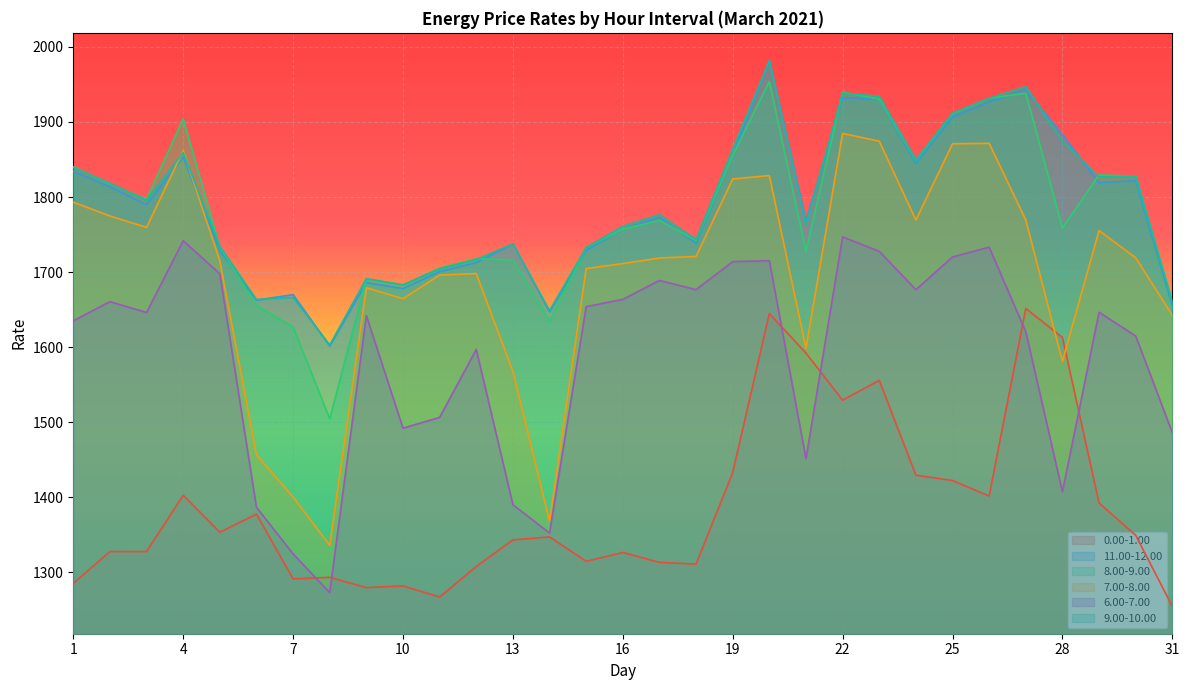

Reading left to right, extract all data points from this chart.

0.00-1.00: 1=1285.1	2=1327.6	3=1327.6	4=1402.5	5=1353.3	6=1377.4	7=1291.1	8=1293.2	9=1279.5	10=1281.8	11=1267.0	12=1307.6	13=1343.1	14=1347.1	15=1314.6	16=1326.3	17=1313.2	18=1310.8	19=1432.8	20=1644.7	21=1592.0	22=1529.2	23=1555.7	24=1429.3	25=1422.2	26=1401.6	27=1651.5	28=1612.9	29=1392.2	30=1349.3	31=1254.5
11.00-12.00: 1=1834.1	2=1813.7	3=1789.7	4=1853.2	5=1729.0	6=1662.6	7=1669.9	8=1601.5	9=1685.9	10=1678.1	11=1700.6	12=1712.6	13=1737.6	14=1647.0	15=1728.9	16=1757.4	17=1772.8	18=1738.6	19=1855.7	20=1982.3	21=1768.0	22=1932.5	23=1929.9	24=1845.1	25=1906.7	26=1926.7	27=1943.2	28=1883.0	29=1819.0	30=1821.8	31=1655.3
8.00-9.00: 1=1840.4	2=1817.4	3=1796.9	4=1904.1	5=1733.3	6=1655.5	7=1626.7	8=1504.5	9=1690.6	10=1682.7	11=1705.2	12=1717.7	13=1716.1	14=1634.5	15=1732.5	16=1757.2	17=1768.9	18=1741.8	19=1855.5	20=1954.0	21=1727.6	22=1939.8	23=1930.6	24=1848.6	25=1911.0	26=1931.7	27=1938.4	28=1758.5	29=1829.4	30=1827.7	31=1660.2
7.00-8.00: 1=1793.1	2=1774.7	3=1759.6	4=1862.0	5=1714.7	6=1456.3	7=1400.3	8=1335.8	9=1679.0	10=1664.5	11=1695.9	12=1698.0	13=1567.5	14=1368.0	15=1704.7	16=1711.3	17=1718.8	18=1720.8	19=1824.0	20=1828.6	21=1598.4	22=1884.7	23=1874.4	24=1769.2	25=1870.9	26=1871.6	27=1769.4	28=1580.9	29=1755.3	30=1719.0	31=1642.4
6.00-7.00: 1=1635.1	2=1660.6	3=1646.1	4=1741.7	5=1697.7	6=1386.6	7=1324.5	8=1272.9	9=1642.0	10=1491.9	11=1506.3	12=1596.9	13=1390.0	14=1352.2	15=1653.9	16=1663.6	17=1688.9	18=1676.5	19=1713.9	20=1715.2	21=1451.3	22=1746.9	23=1727.6	24=1676.5	25=1720.1	26=1733.2	27=1620.5	28=1407.1	29=1646.4	30=1614.8	31=1486.0
9.00-10.00: 1=1839.4	2=1818.3	3=1795.6	4=1859.2	5=1734.3	6=1663.4	7=1666.1	8=1602.9	9=1691.2	10=1682.9	11=1704.2	12=1716.7	13=1737.4	14=1648.6	15=1732.5	16=1761.0	17=1776.6	18=1743.2	19=1863.9	20=1981.5	21=1763.0	22=1938.5	23=1934.2	24=1849.5	25=1911.7	26=1931.7	27=1947.1	28=1874.5	29=1826.8	30=1827.6	31=1660.0